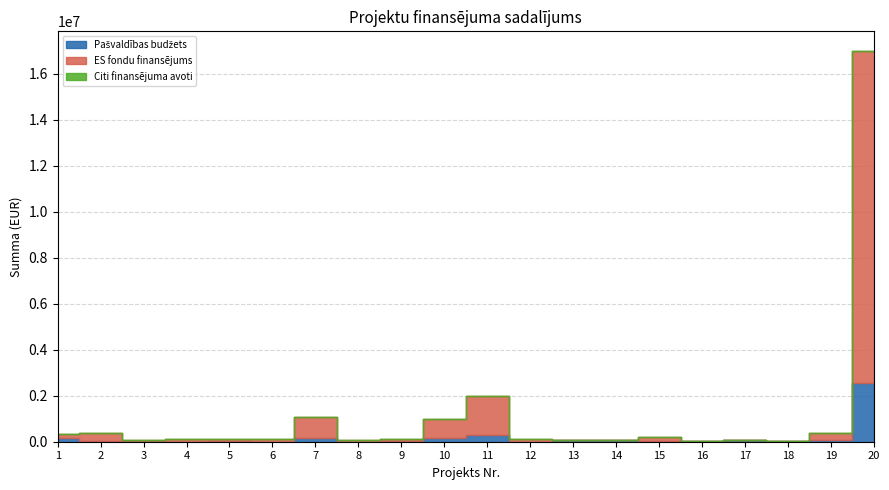

True or false: ES fondu finansējums and Citi finansējuma avoti intersect in this chart.

False